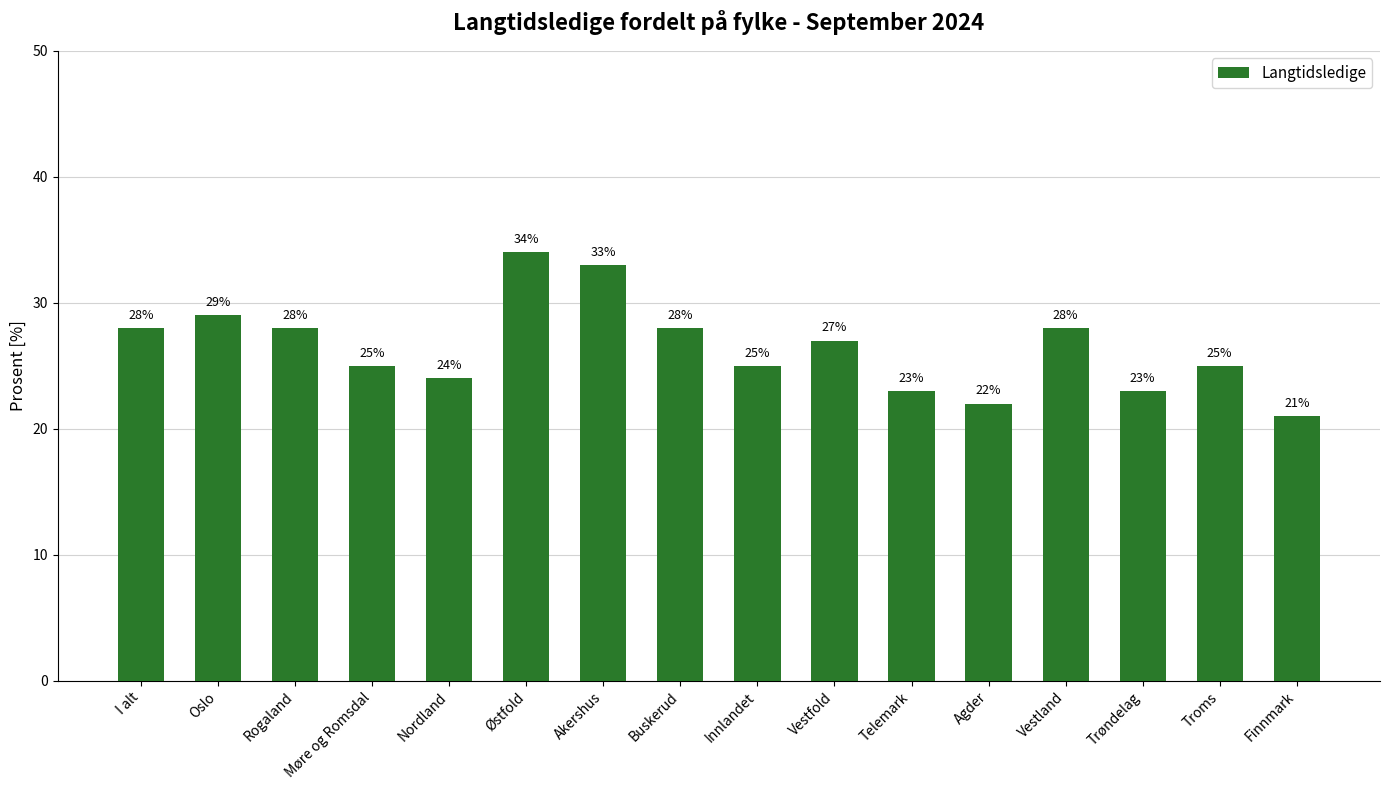

Is it true that the value at Innlandet is 43?

False